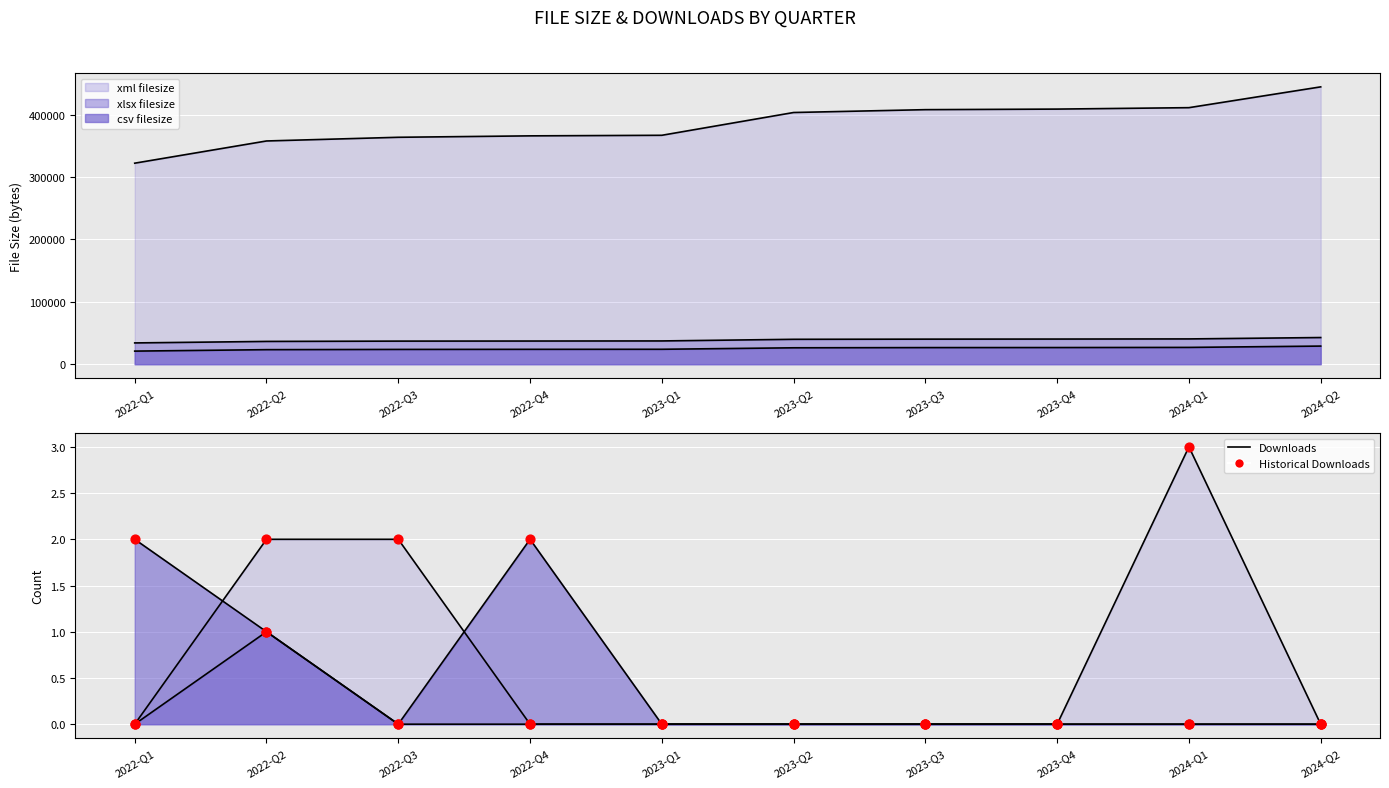

At how many categories does at least one series exceed 1?

5